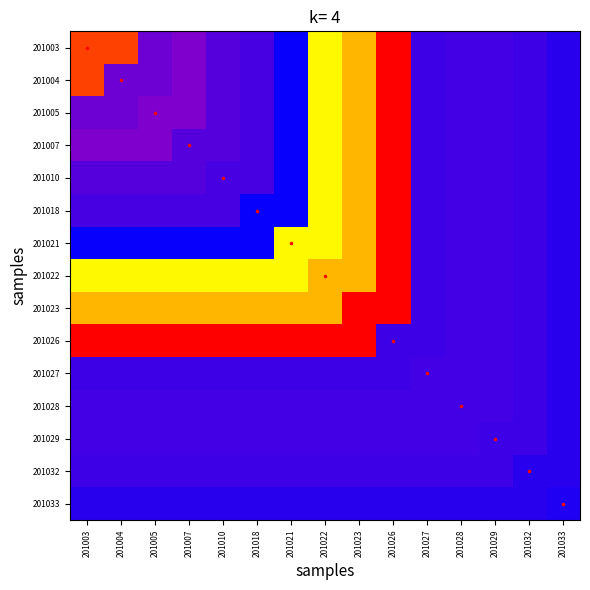

Which has a higher value, 201004 or 201033?

201004